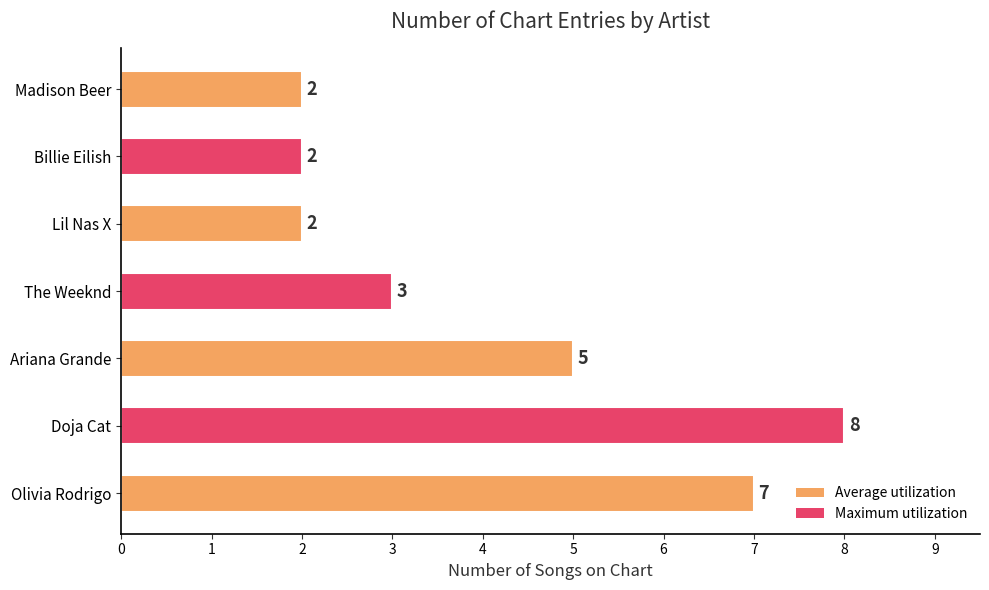

Is it true that the value at Lil Nas X is 3?

False